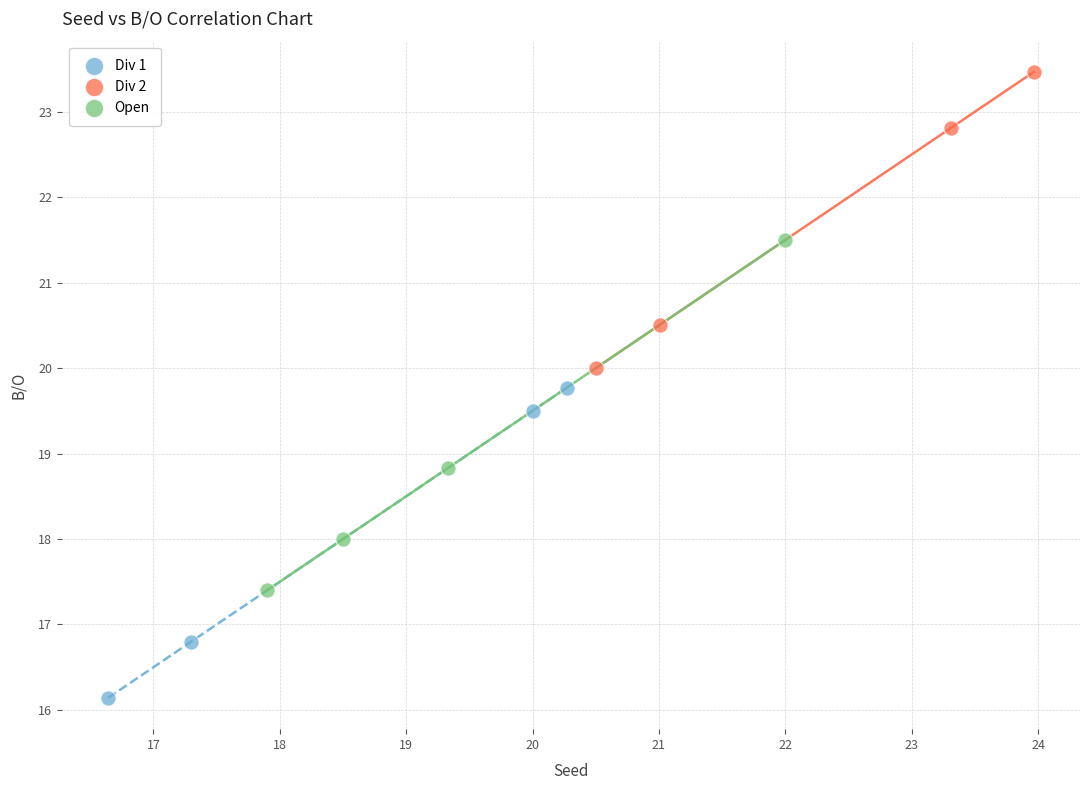

Which series has the largest Y range (max minus min)?

Open